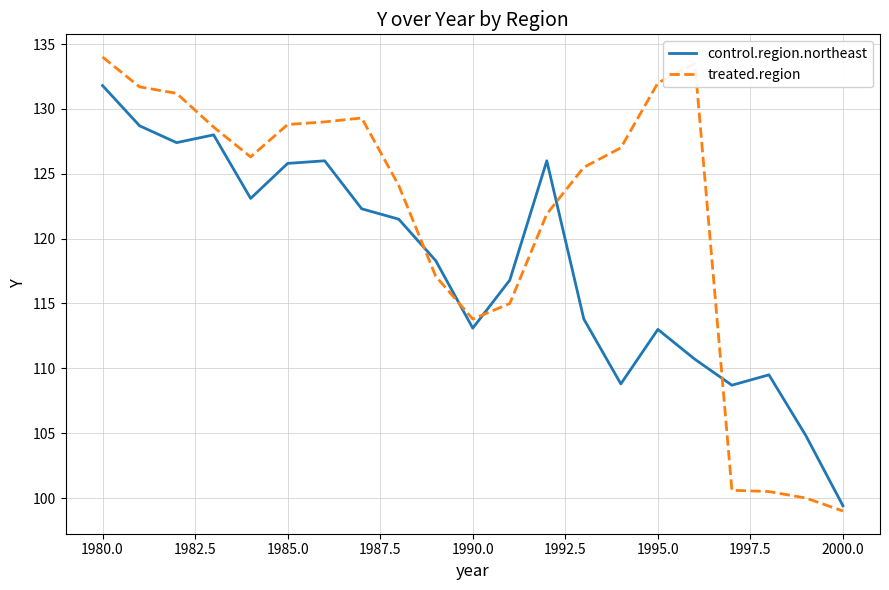

List the series in order of their overall mean, highest first.

treated.region, control.region.northeast